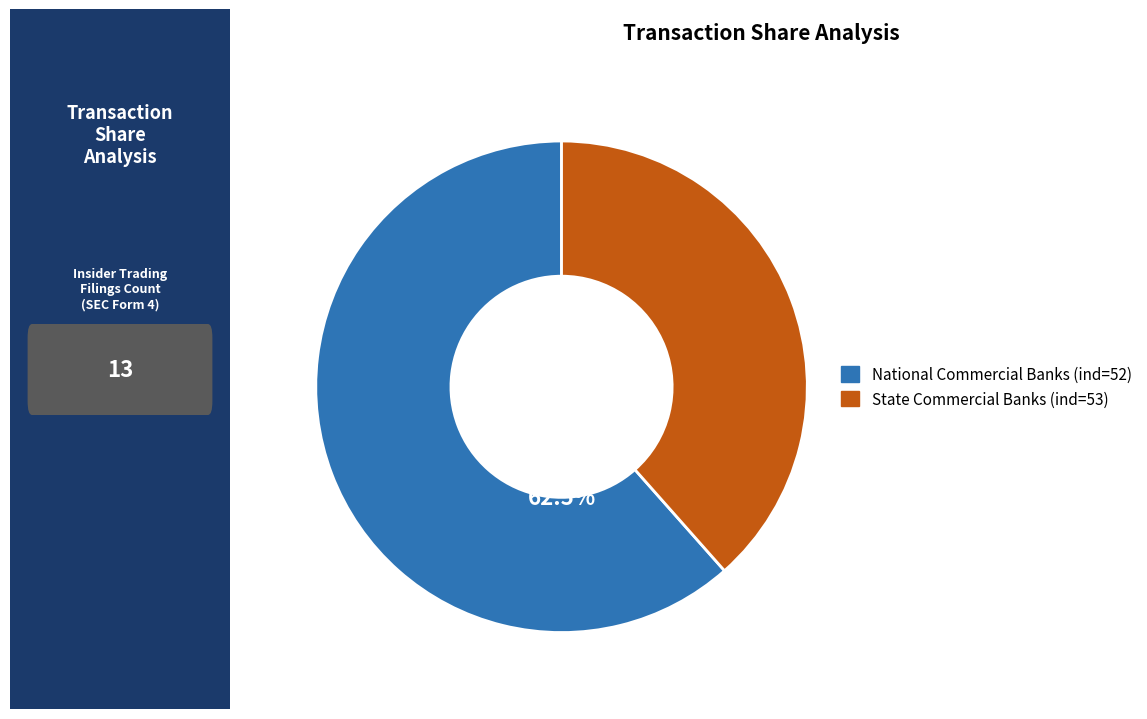

To the nearest percent, what percentage of the pie is National Commercial Banks (ind=52)?

62%